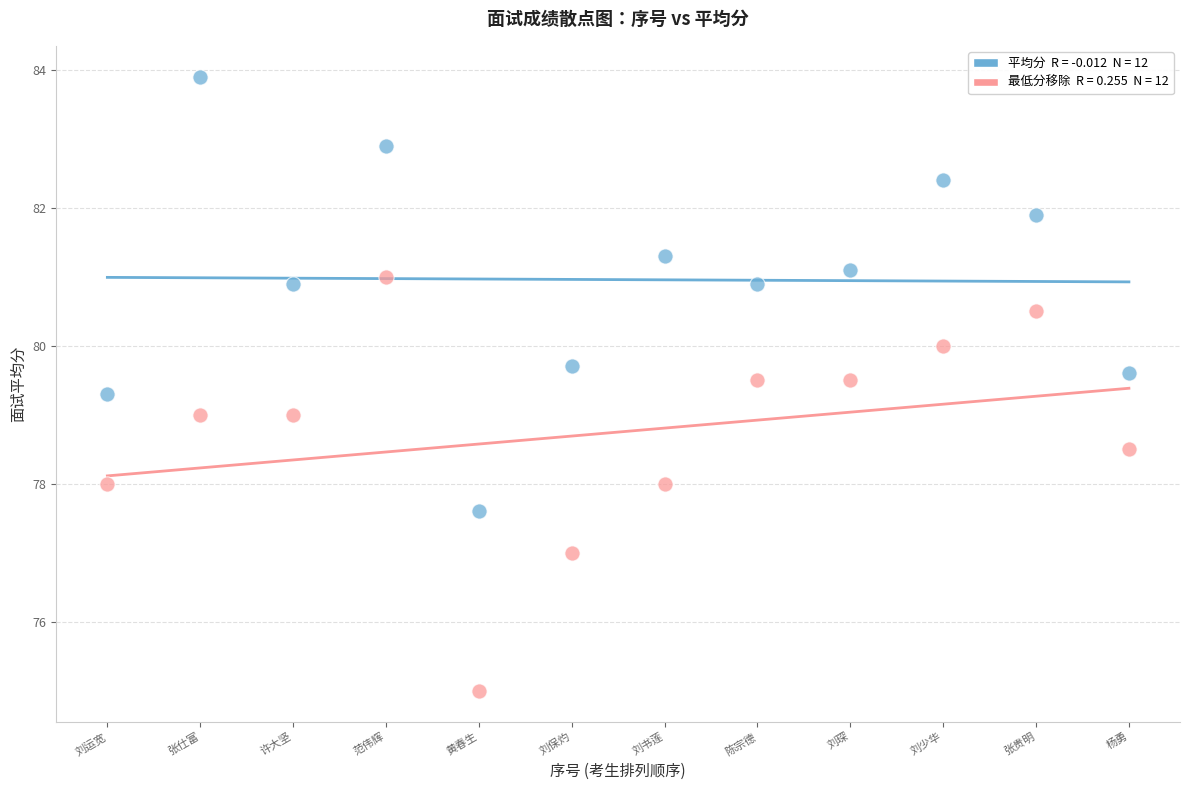

Across all data points, what is the range of X values (max minus min)?

11.0